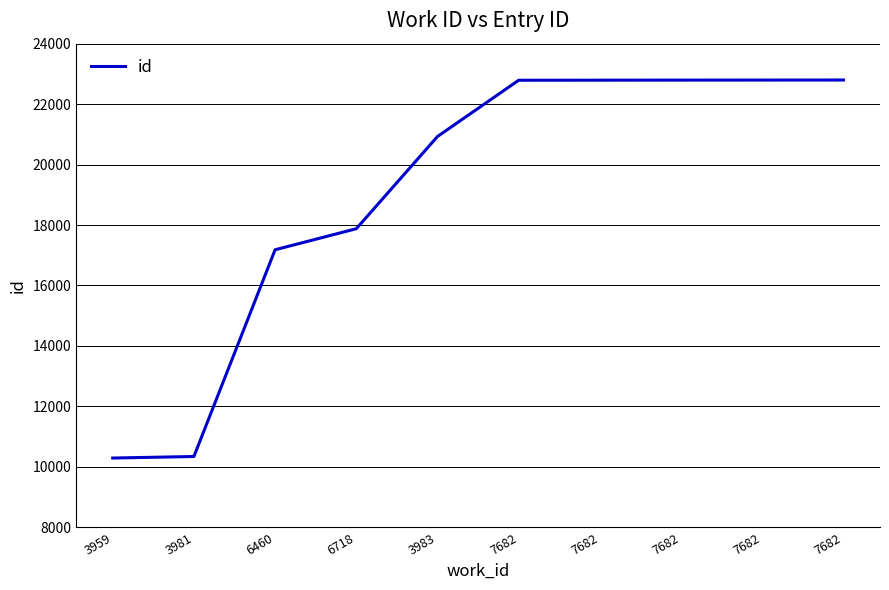

What is the label of the 9th point from the left?

7682